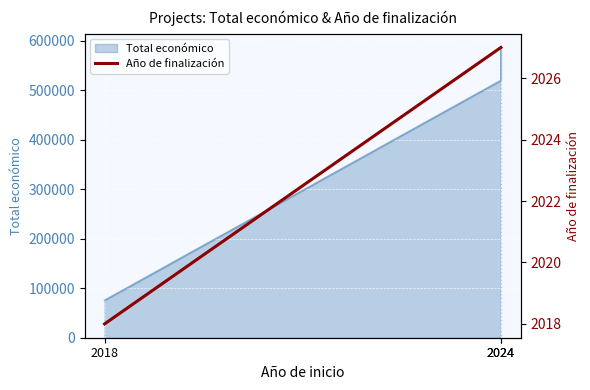

What is the value of the 3rd point from the left?

2027